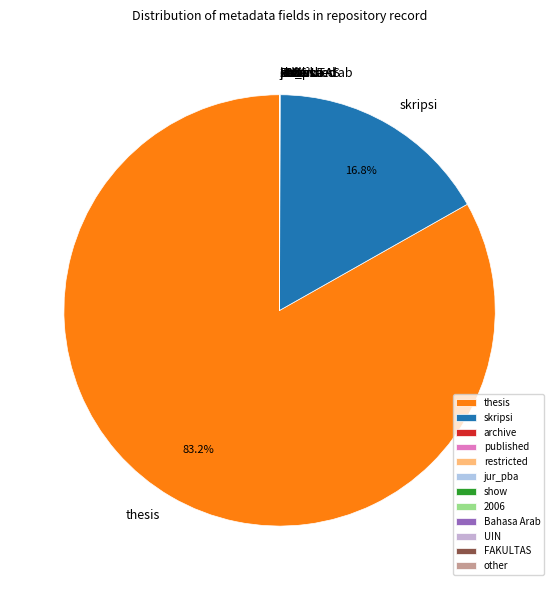

Is there any slice that represents more than half of the pie?

Yes